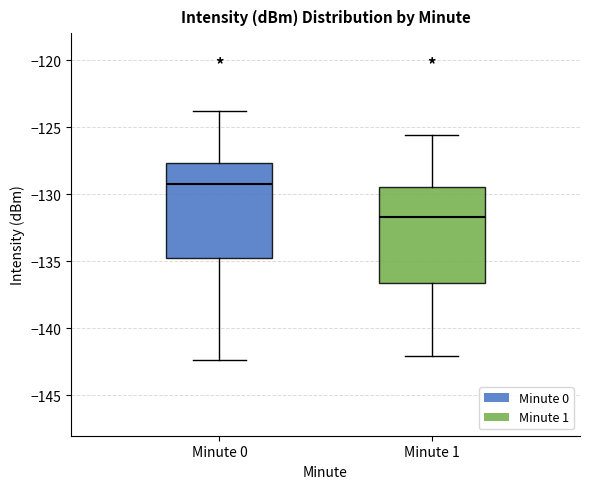

Reading left to right, read every box against the y-axis: the position of its median line, the range the box covers, and the ends of its whiskers. The values are not printed on the chart, so give them approximately, as read against the axis.

Minute 0: median -129.5, box -134.5 to -127.5, whiskers -142.5 to -124.0
Minute 1: median -131.5, box -136.5 to -129.5, whiskers -142.0 to -125.5